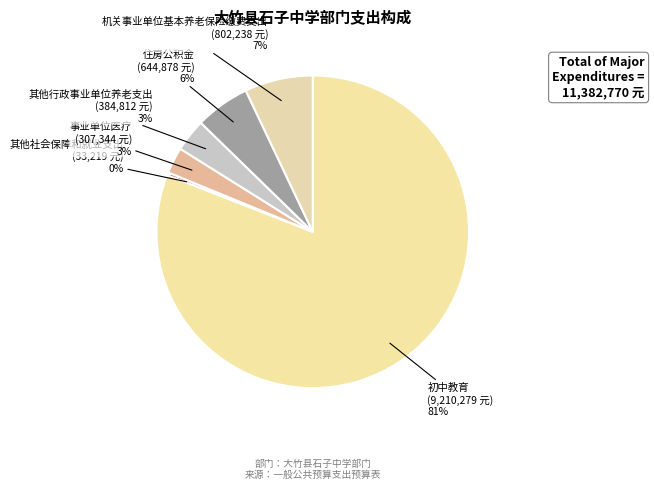

What is the ratio of the value at 事业单位医疗 to the value at 住房公积金?

0.5